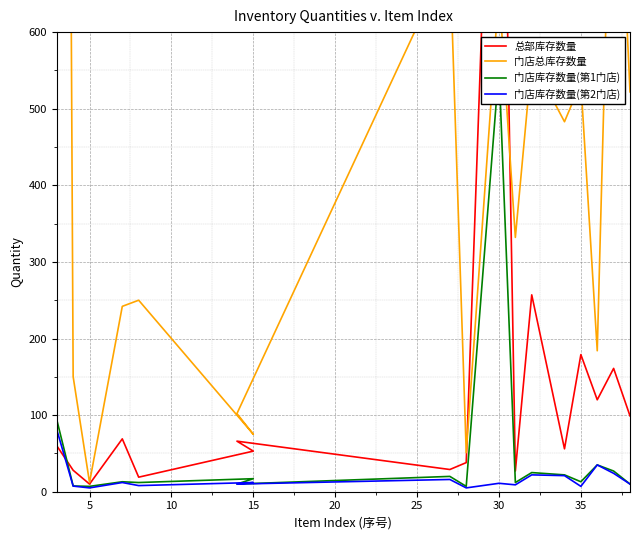

Which series has the largest total across all categories?

门店总库存数量